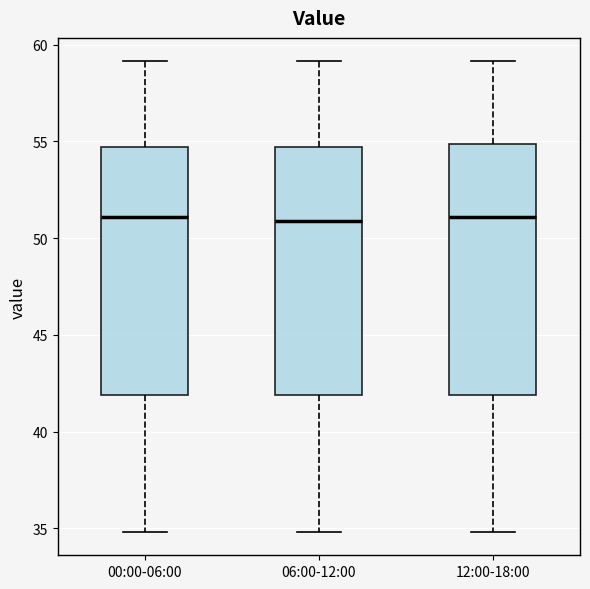

Where does the upper whisker of the box for 00:00-06:00 end on the y-axis? The values are not printed on the chart, so give them approximately, as read against the axis.

59.0